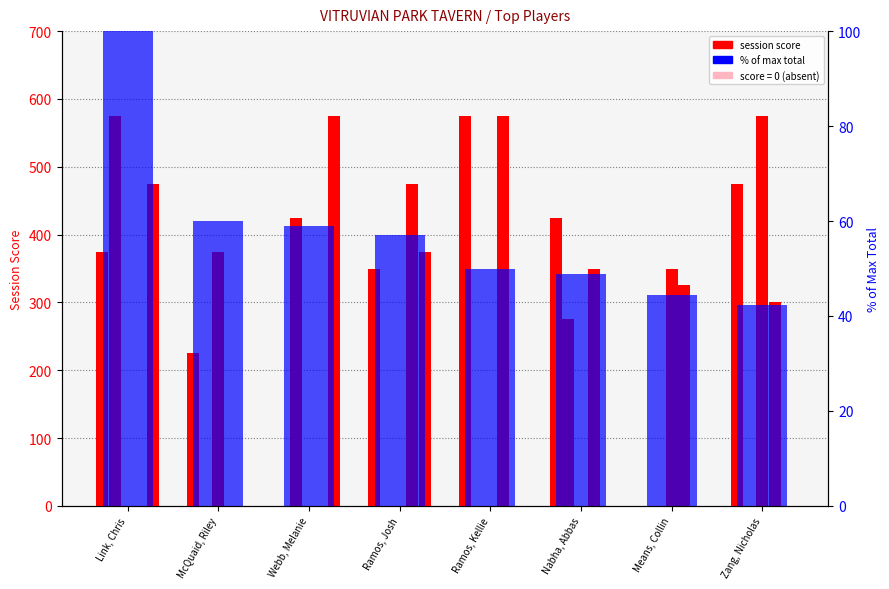

Which series changed the most between Ramos, Josh and Zang, Nicholas?

score 2024-05-02